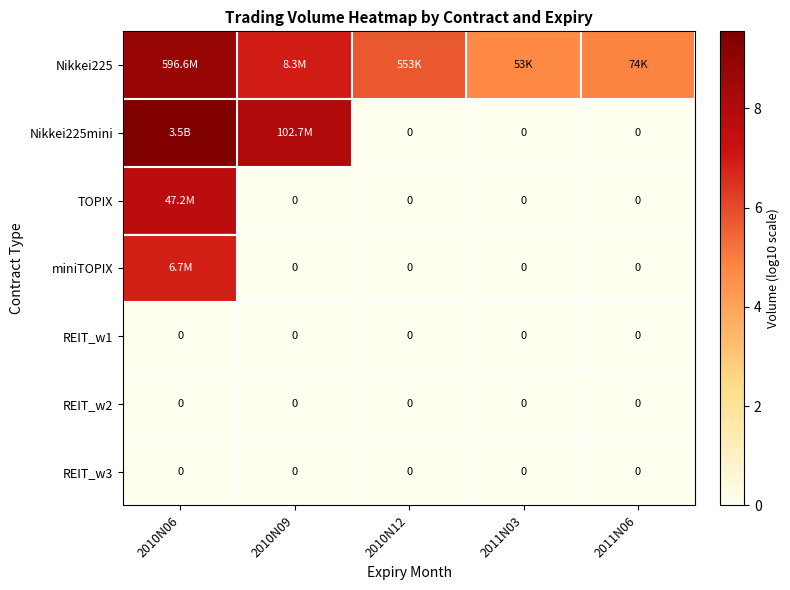

True or false: miniTOPIX has a value of 0.0 at 2010N12.

True